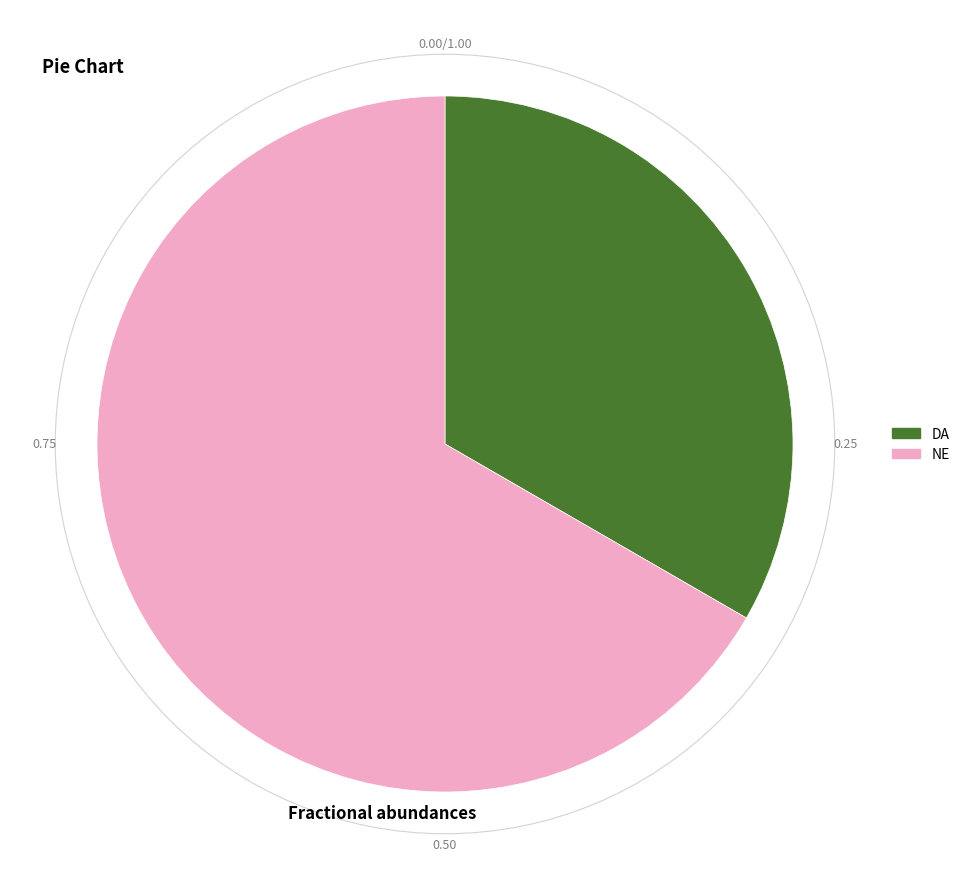

The DA slice represents 39% of the pie. True or false?

False